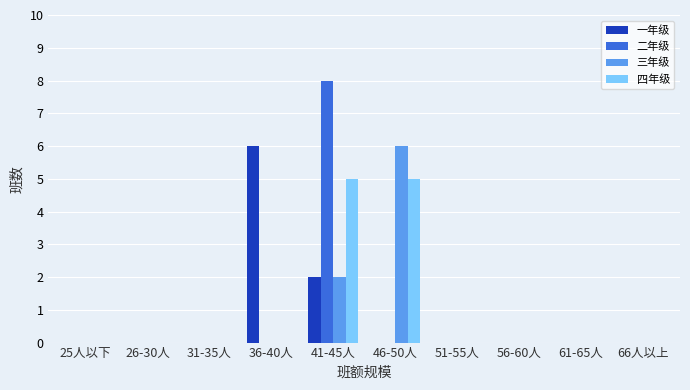

Between 41-45人 and 46-50人, which series saw the biggest shift?

二年级